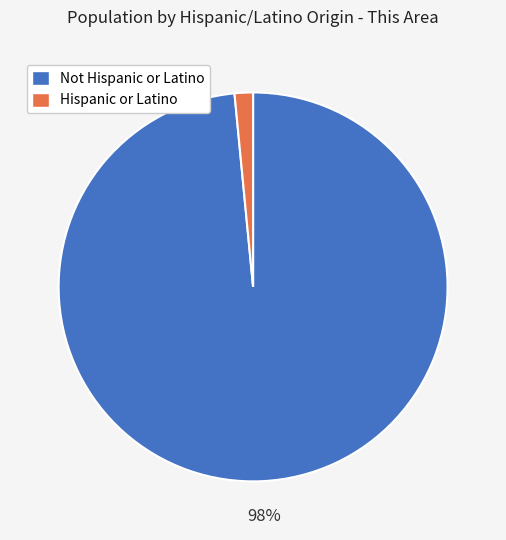

To the nearest percent, what percentage of the pie is Not Hispanic or Latino?

98%